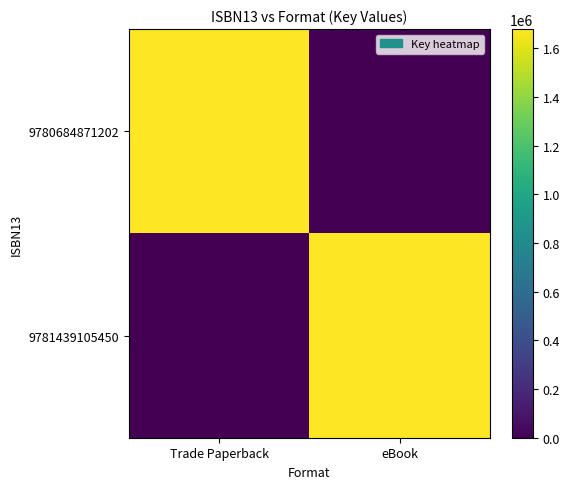

What is the difference between the highest and lowest values at eBook?

1679764